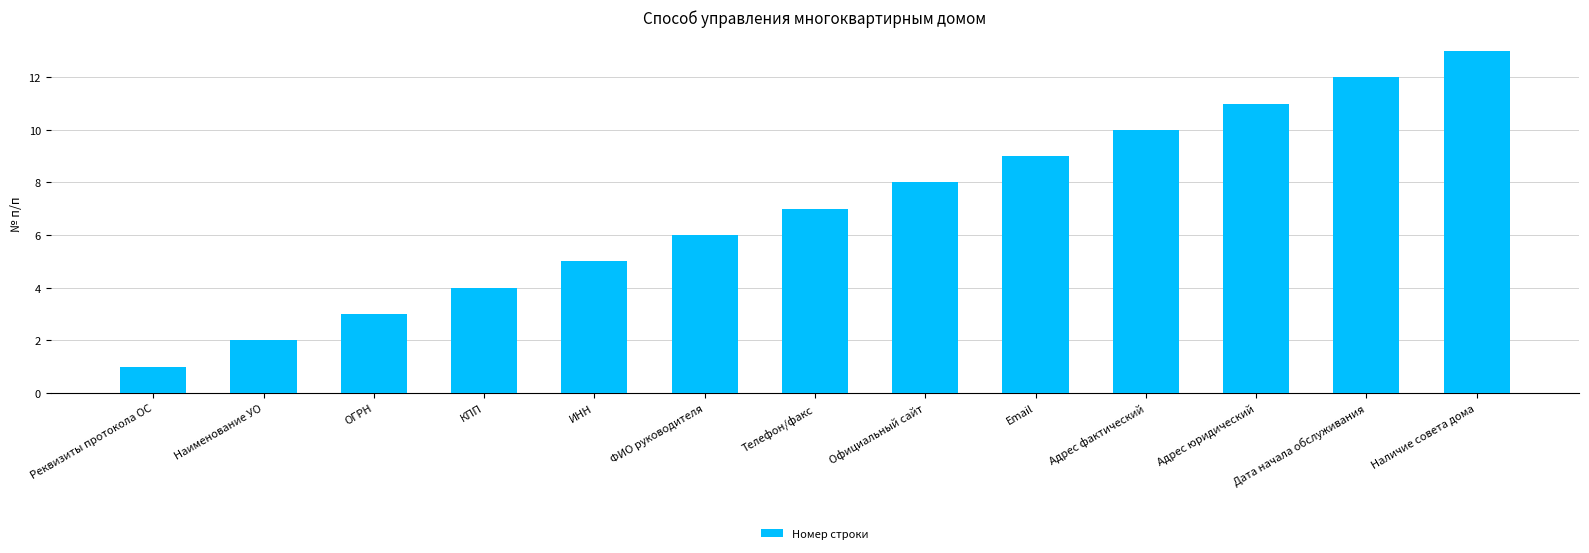

How many values are below 7?

6